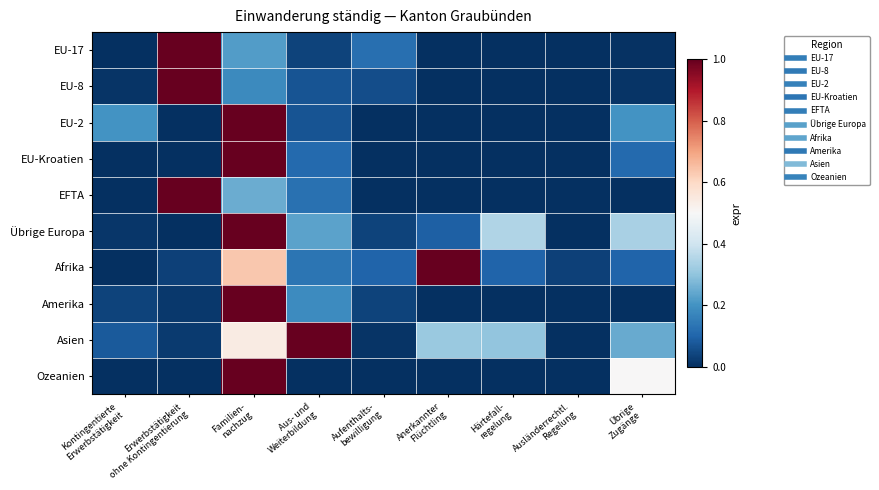

Reading right to left, list all the values displayed in this chart.

EU-17: Übrige
Zugänge=0.0	Ausländerrechtl.
Regelung=0.0	Härtefall-
regelung=0.0	Anerkannter
Flüchtling=0.0	Aufenthalts-
bewilligung=0.1	Aus- und
Weiterbildung=0.0	Familien-
nachzug=0.2	Erwerbstätigkeit
ohne Kontingentierung=1.0	Kontingentierte
Erwerbstätigkeit=0.0
EU-8: Übrige
Zugänge=0.0	Ausländerrechtl.
Regelung=0.0	Härtefall-
regelung=0.0	Anerkannter
Flüchtling=0.0	Aufenthalts-
bewilligung=0.1	Aus- und
Weiterbildung=0.1	Familien-
nachzug=0.2	Erwerbstätigkeit
ohne Kontingentierung=1.0	Kontingentierte
Erwerbstätigkeit=0.0
EU-2: Übrige
Zugänge=0.2	Ausländerrechtl.
Regelung=0.0	Härtefall-
regelung=0.0	Anerkannter
Flüchtling=0.0	Aufenthalts-
bewilligung=0.0	Aus- und
Weiterbildung=0.1	Familien-
nachzug=1.0	Erwerbstätigkeit
ohne Kontingentierung=0.0	Kontingentierte
Erwerbstätigkeit=0.2
EU-Kroatien: Übrige
Zugänge=0.1	Ausländerrechtl.
Regelung=0.0	Härtefall-
regelung=0.0	Anerkannter
Flüchtling=0.0	Aufenthalts-
bewilligung=0.0	Aus- und
Weiterbildung=0.1	Familien-
nachzug=1.0	Erwerbstätigkeit
ohne Kontingentierung=0.0	Kontingentierte
Erwerbstätigkeit=0.0
EFTA: Übrige
Zugänge=0.0	Ausländerrechtl.
Regelung=0.0	Härtefall-
regelung=0.0	Anerkannter
Flüchtling=0.0	Aufenthalts-
bewilligung=0.0	Aus- und
Weiterbildung=0.1	Familien-
nachzug=0.2	Erwerbstätigkeit
ohne Kontingentierung=1.0	Kontingentierte
Erwerbstätigkeit=0.0
Übrige Europa: Übrige
Zugänge=0.3	Ausländerrechtl.
Regelung=0.0	Härtefall-
regelung=0.4	Anerkannter
Flüchtling=0.1	Aufenthalts-
bewilligung=0.0	Aus- und
Weiterbildung=0.2	Familien-
nachzug=1.0	Erwerbstätigkeit
ohne Kontingentierung=0.0	Kontingentierte
Erwerbstätigkeit=0.0
Afrika: Übrige
Zugänge=0.1	Ausländerrechtl.
Regelung=0.0	Härtefall-
regelung=0.1	Anerkannter
Flüchtling=1.0	Aufenthalts-
bewilligung=0.1	Aus- und
Weiterbildung=0.1	Familien-
nachzug=0.6	Erwerbstätigkeit
ohne Kontingentierung=0.0	Kontingentierte
Erwerbstätigkeit=0.0
Amerika: Übrige
Zugänge=0.0	Ausländerrechtl.
Regelung=0.0	Härtefall-
regelung=0.0	Anerkannter
Flüchtling=0.0	Aufenthalts-
bewilligung=0.0	Aus- und
Weiterbildung=0.2	Familien-
nachzug=1.0	Erwerbstätigkeit
ohne Kontingentierung=0.0	Kontingentierte
Erwerbstätigkeit=0.0
Asien: Übrige
Zugänge=0.2	Ausländerrechtl.
Regelung=0.0	Härtefall-
regelung=0.3	Anerkannter
Flüchtling=0.3	Aufenthalts-
bewilligung=0.0	Aus- und
Weiterbildung=1.0	Familien-
nachzug=0.5	Erwerbstätigkeit
ohne Kontingentierung=0.0	Kontingentierte
Erwerbstätigkeit=0.1
Ozeanien: Übrige
Zugänge=0.5	Ausländerrechtl.
Regelung=0.0	Härtefall-
regelung=0.0	Anerkannter
Flüchtling=0.0	Aufenthalts-
bewilligung=0.0	Aus- und
Weiterbildung=0.0	Familien-
nachzug=1.0	Erwerbstätigkeit
ohne Kontingentierung=0.0	Kontingentierte
Erwerbstätigkeit=0.0